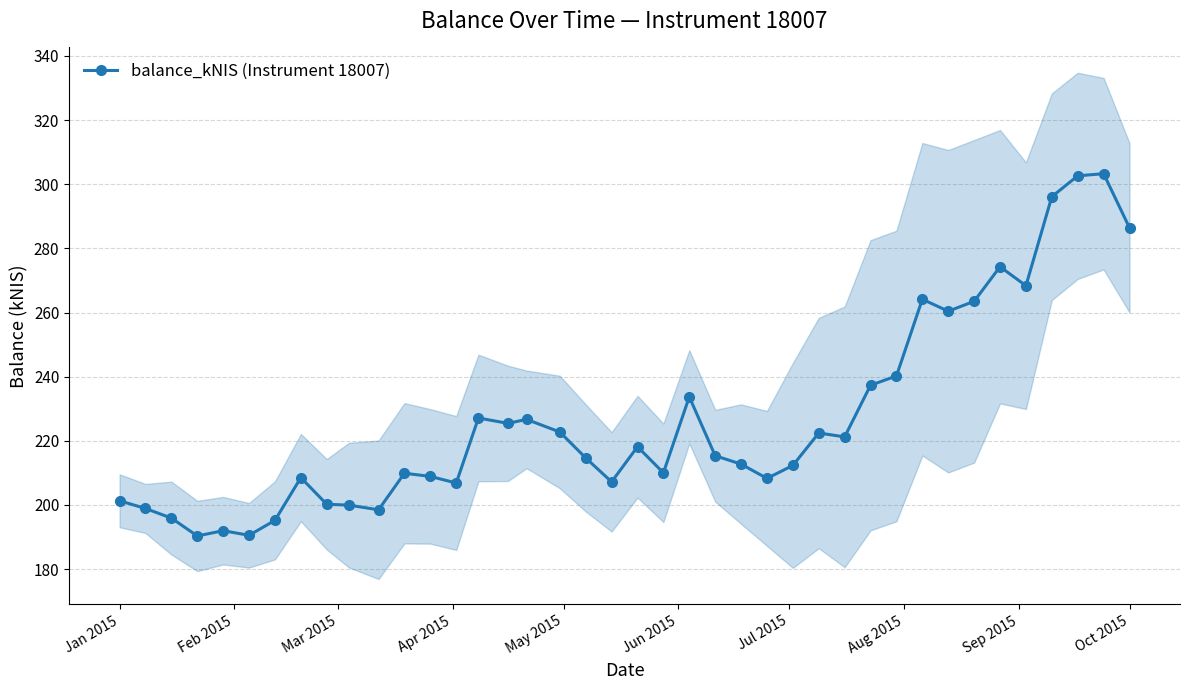

What is the highest value of the balance_kNIS (Instrument 18007) series?

303.3